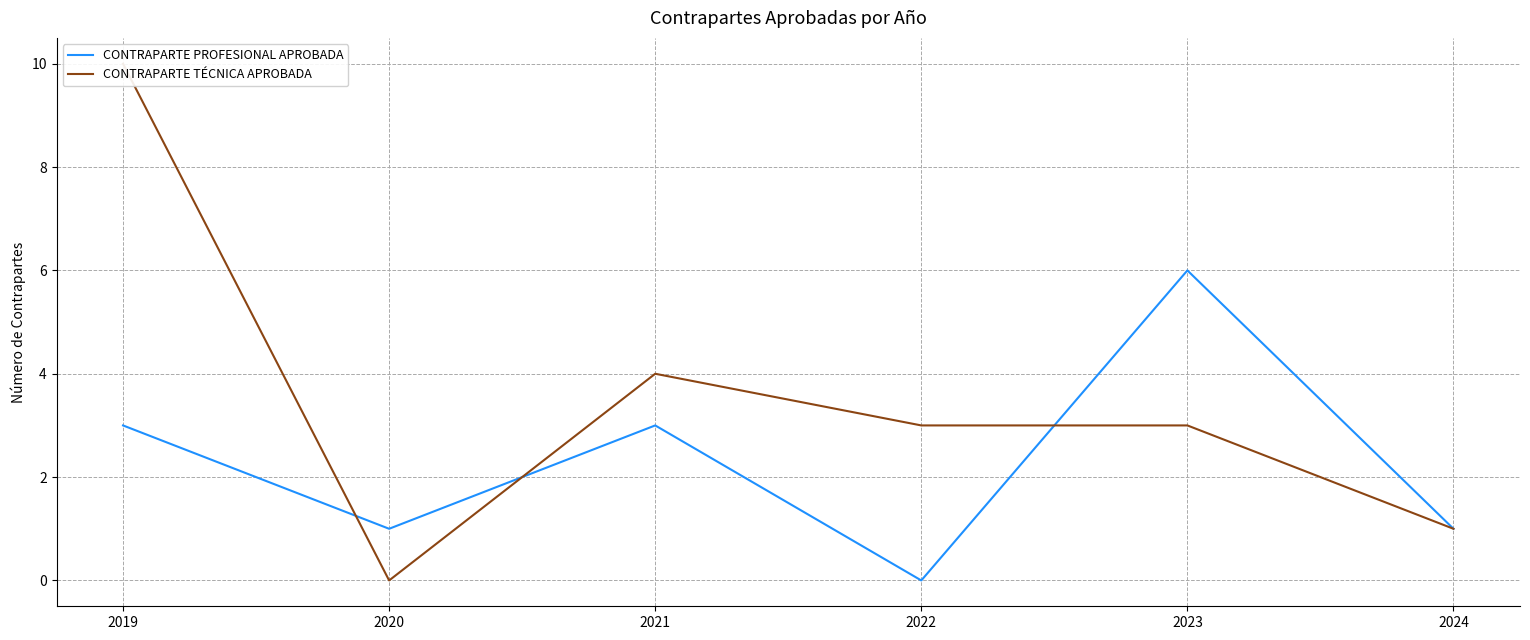

Is this an area chart (filled region under the line)?

No